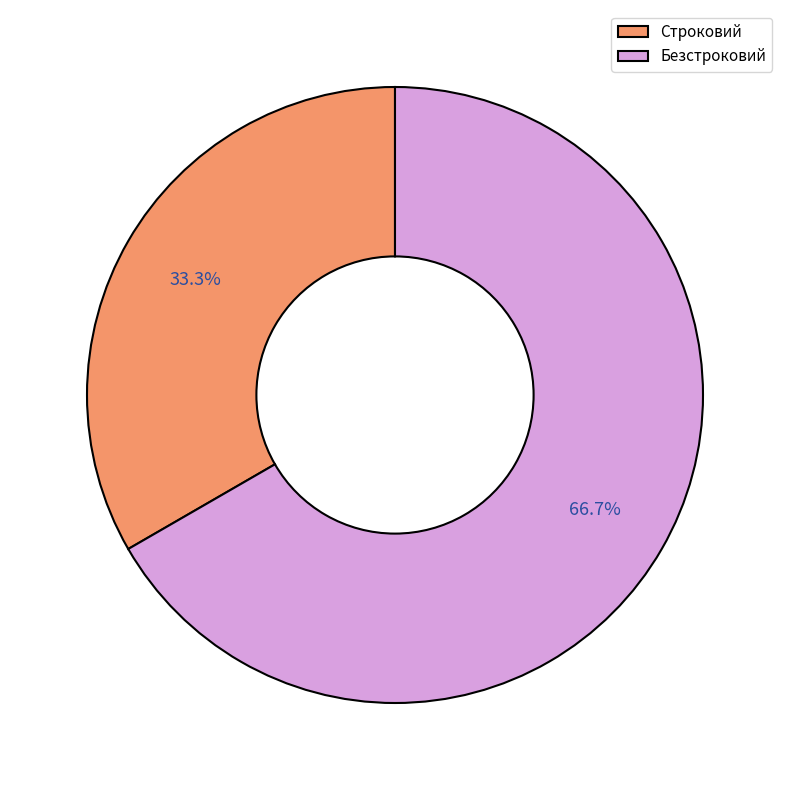

To the nearest percent, what percentage of the pie is Безстроковий?

67%